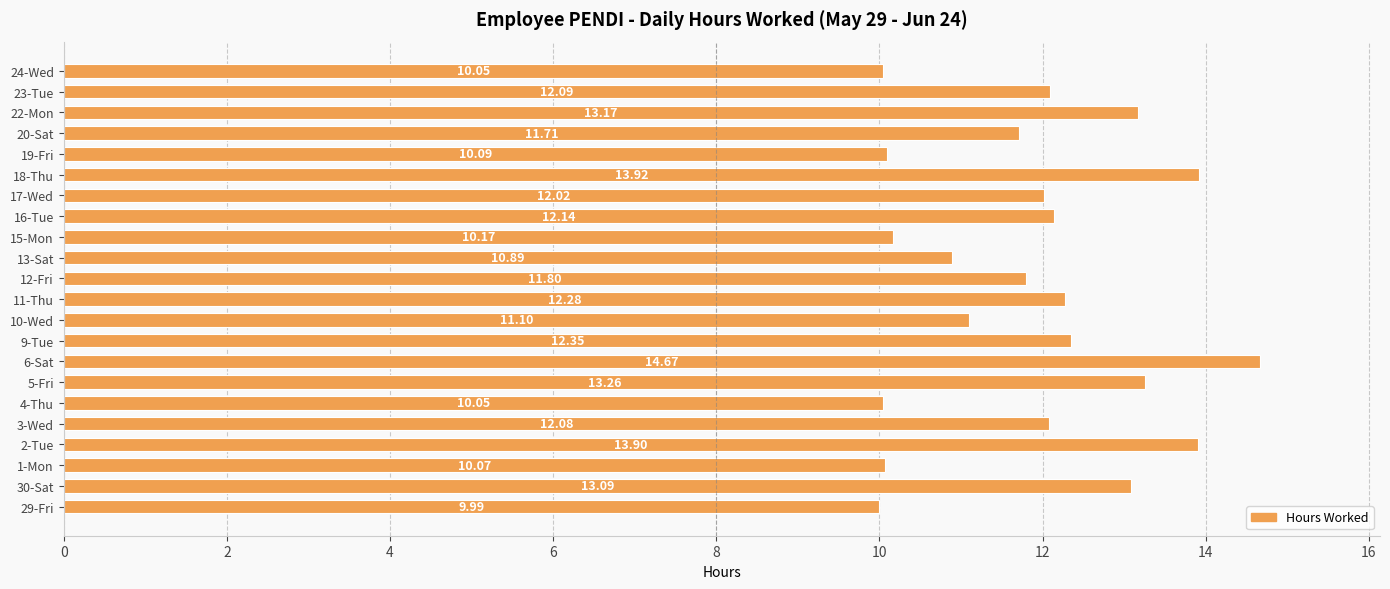

What is the greatest value displayed?

14.7